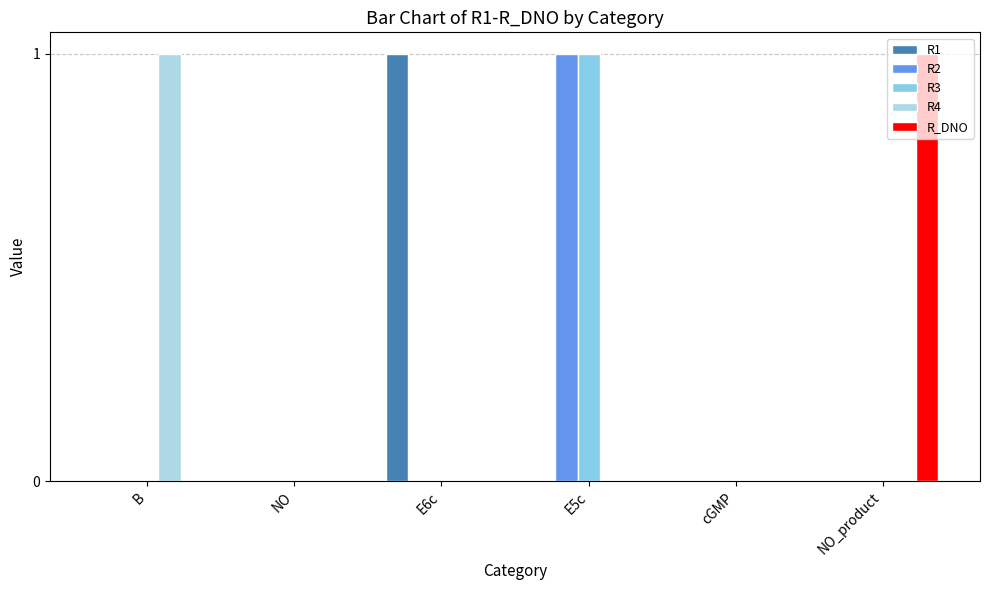

Count the number of data series in this chart.

5